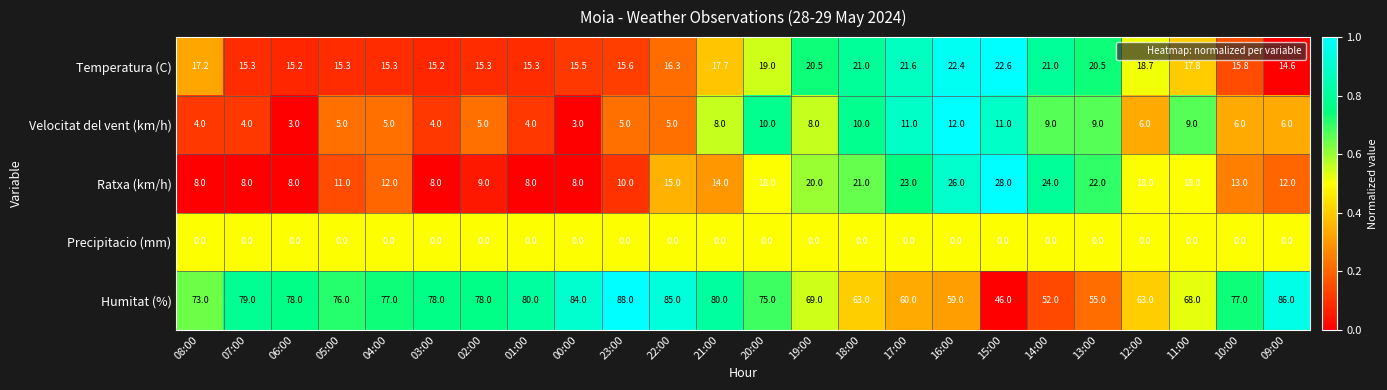

List the series in order of their peak value, highest first.

Humitat (%), Ratxa (km/h), Temperatura (C), Velocitat del vent (km/h), Precipitacio (mm)